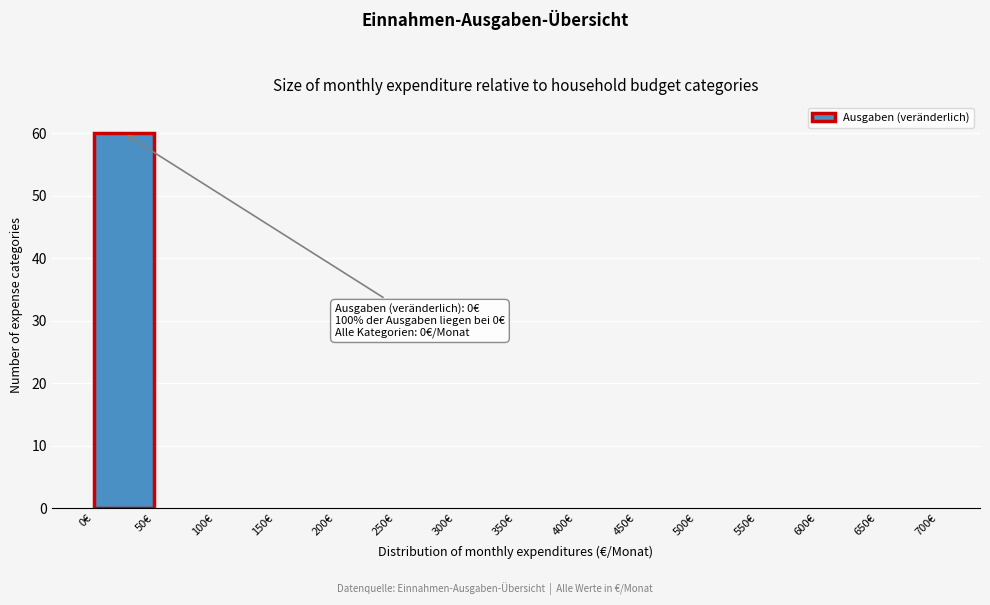

Which range on the x-axis has the tallest bar?

0 to 50